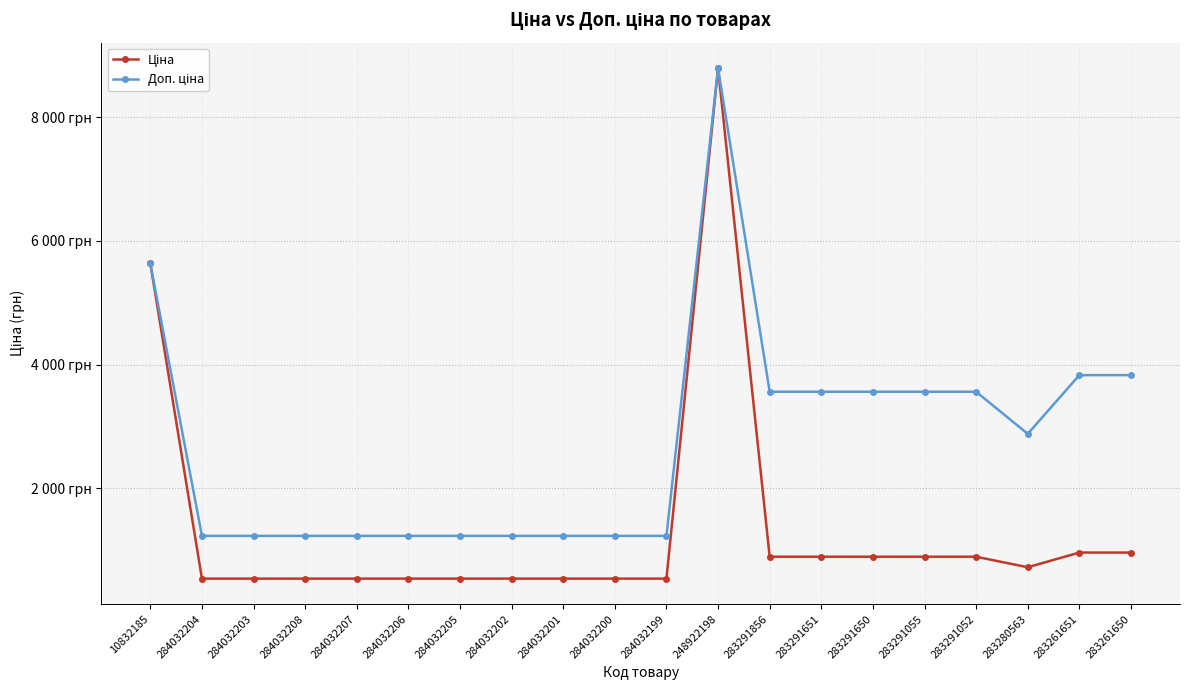

Is this an area chart (filled region under the line)?

No